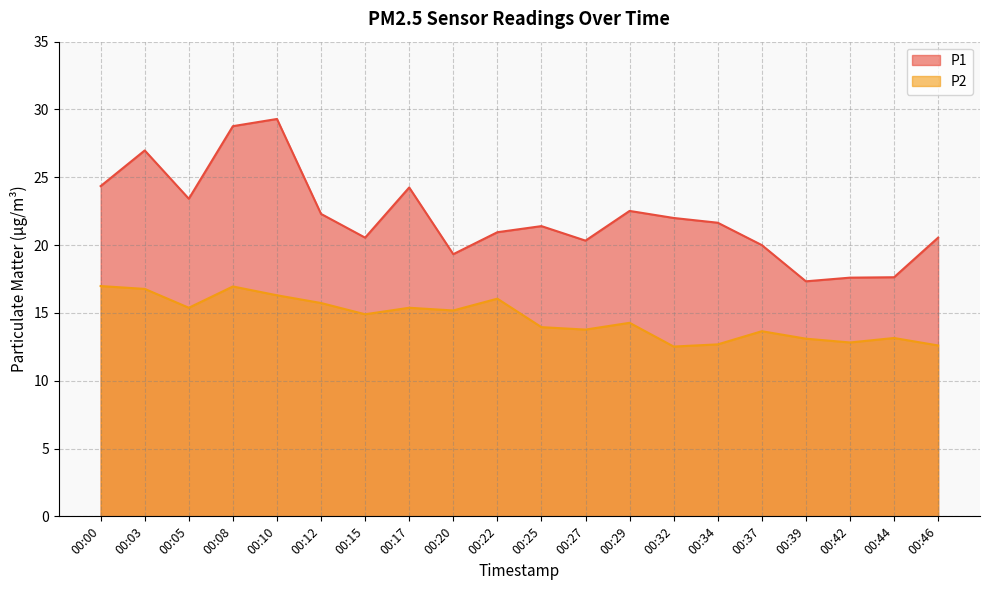

Which series has the widest spread of values?

P1